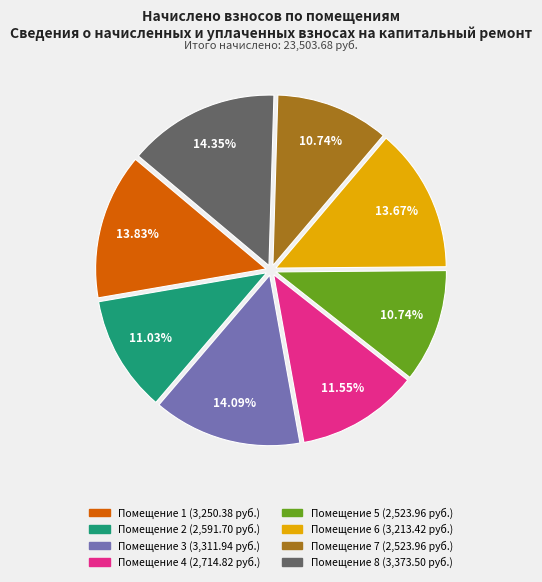

Is there any slice that represents more than half of the pie?

No